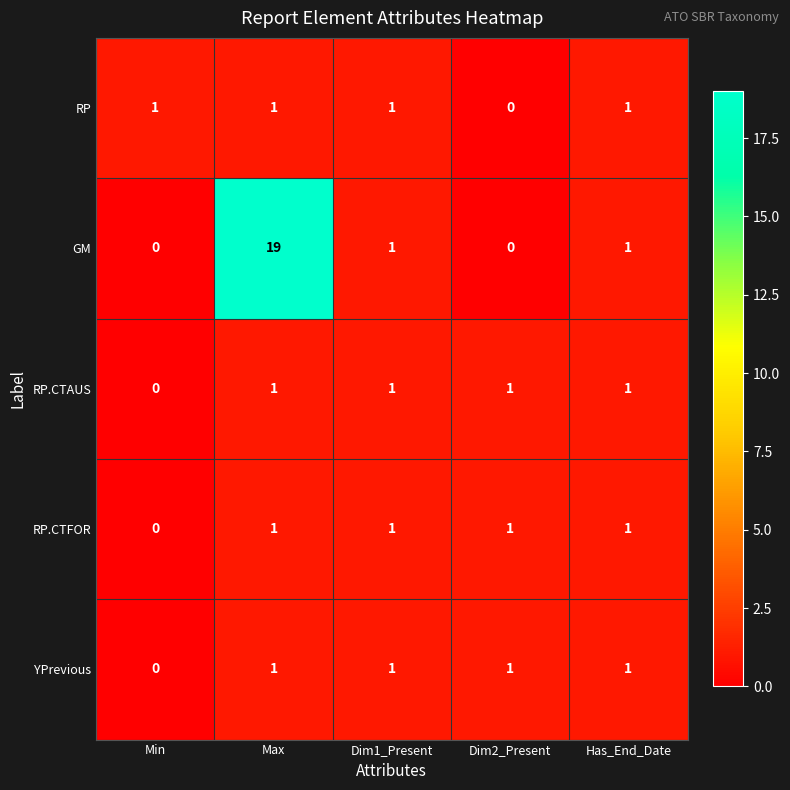

Where is RP.CTFOR nearest to the value 0?

Min